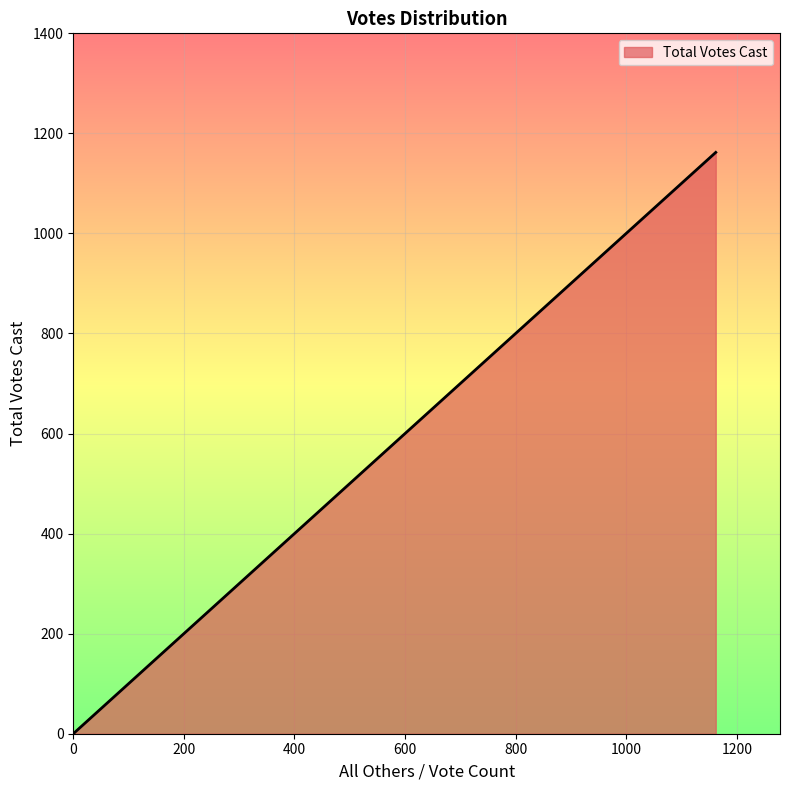

What is the change in value from 0 to 1162?

+1162